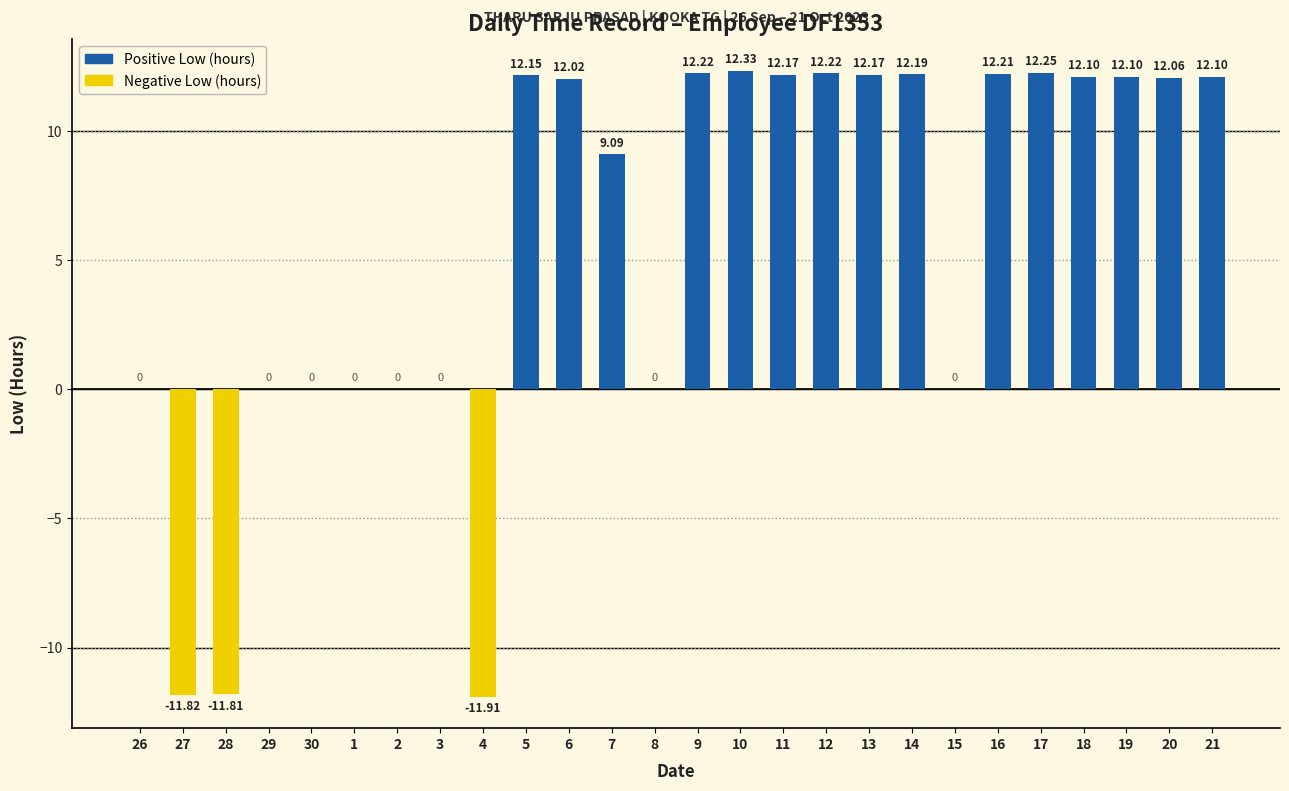

The chart shows a value of 12.2 at 14. True or false?

True